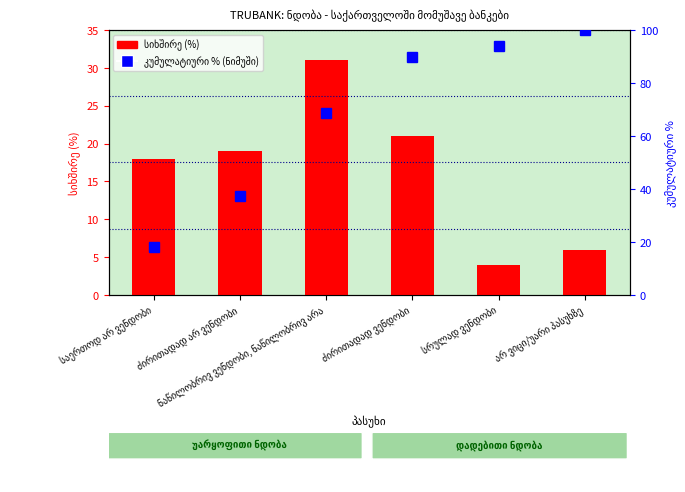

Which series has the largest total across all categories?

კუმულატიური % (ნიმუში)